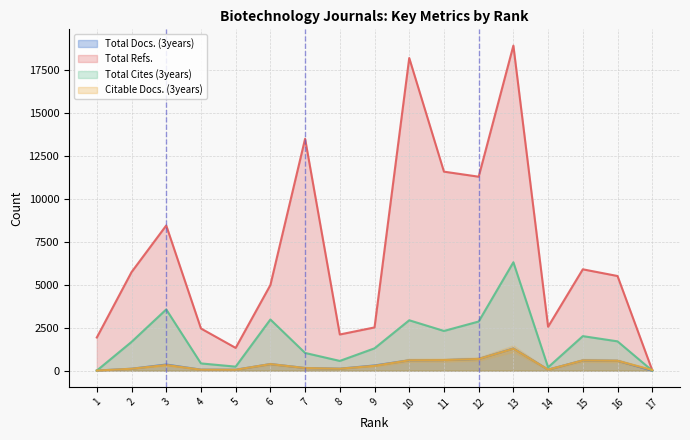

At how many categories does at least one series exceed 2922?

10